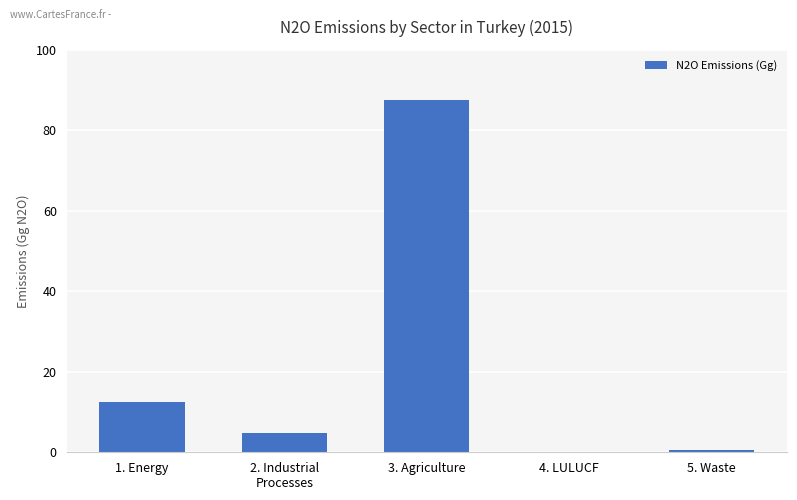

Are the bars horizontal?

No